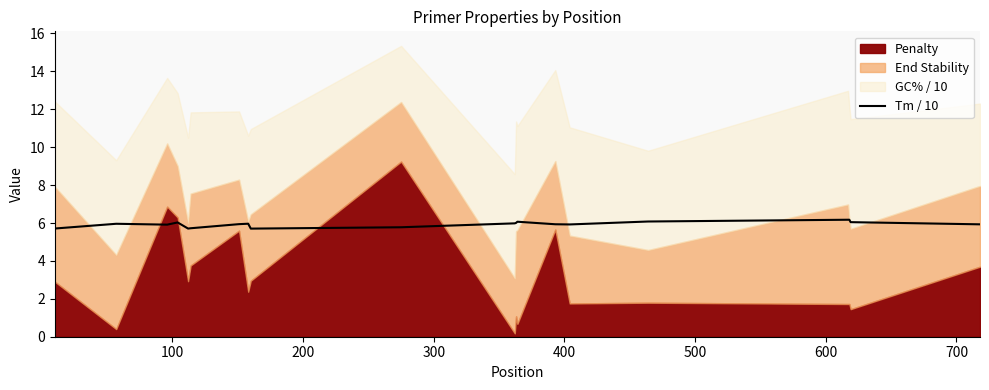

What is the minimum value for Tm / 10?

5.7